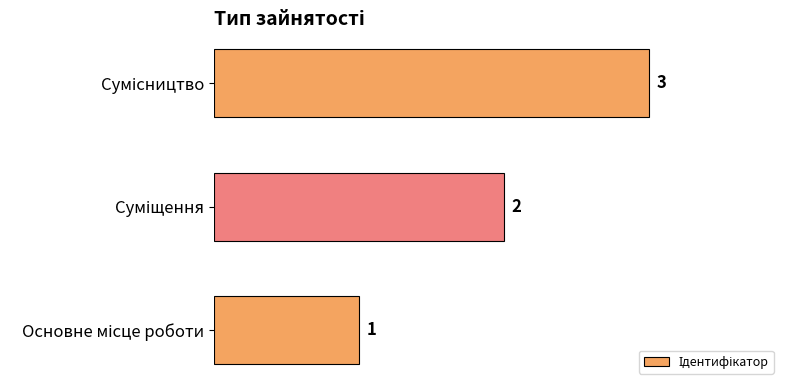

Count the values in the range 1 to 3.

3